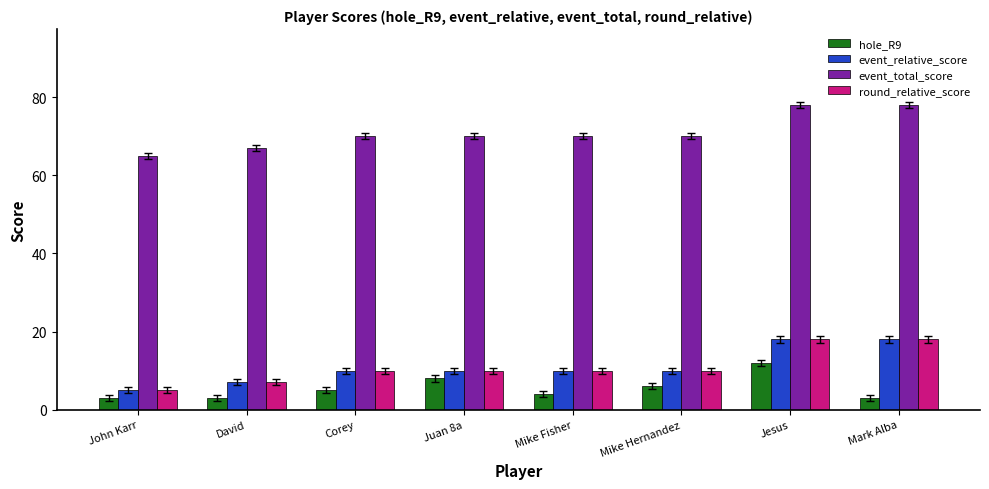

Are the bars horizontal?

No